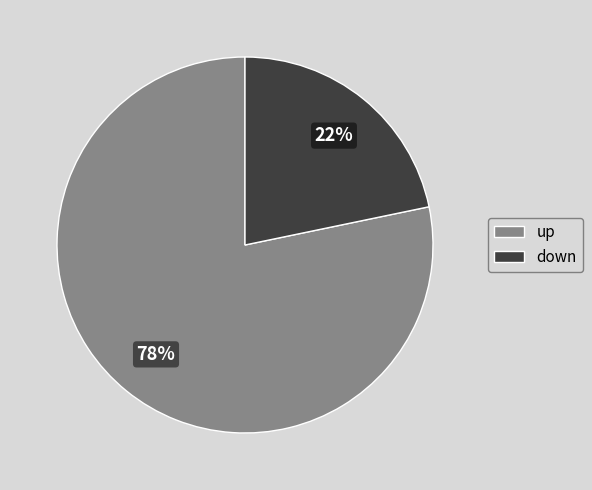

How many segments does this pie chart have?

2